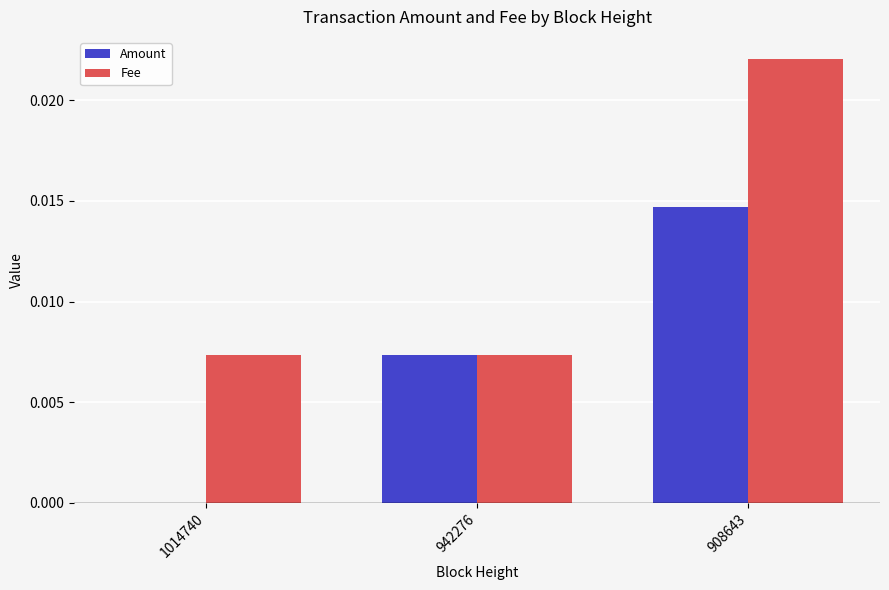

Which series changed the most between 942276 and 908643?

Fee